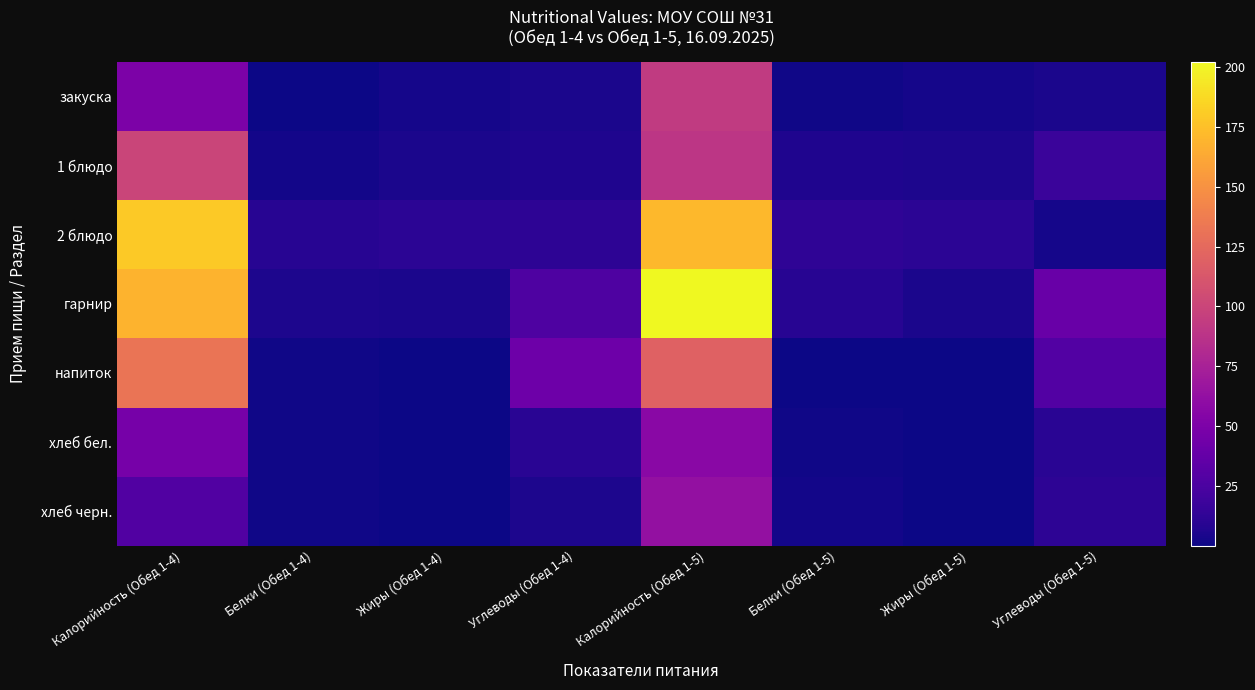

Which series changed the most between Жиры (Обед 1-5) and Углеводы (Обед 1-5)?

гарнир